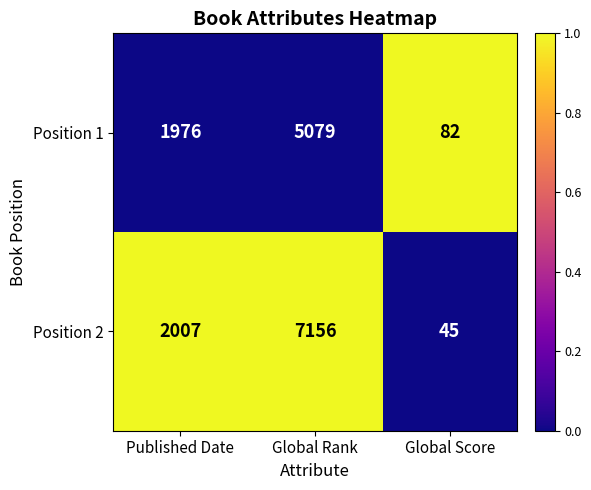

Is it true that Position 1 equals 1976 at Published Date?

True